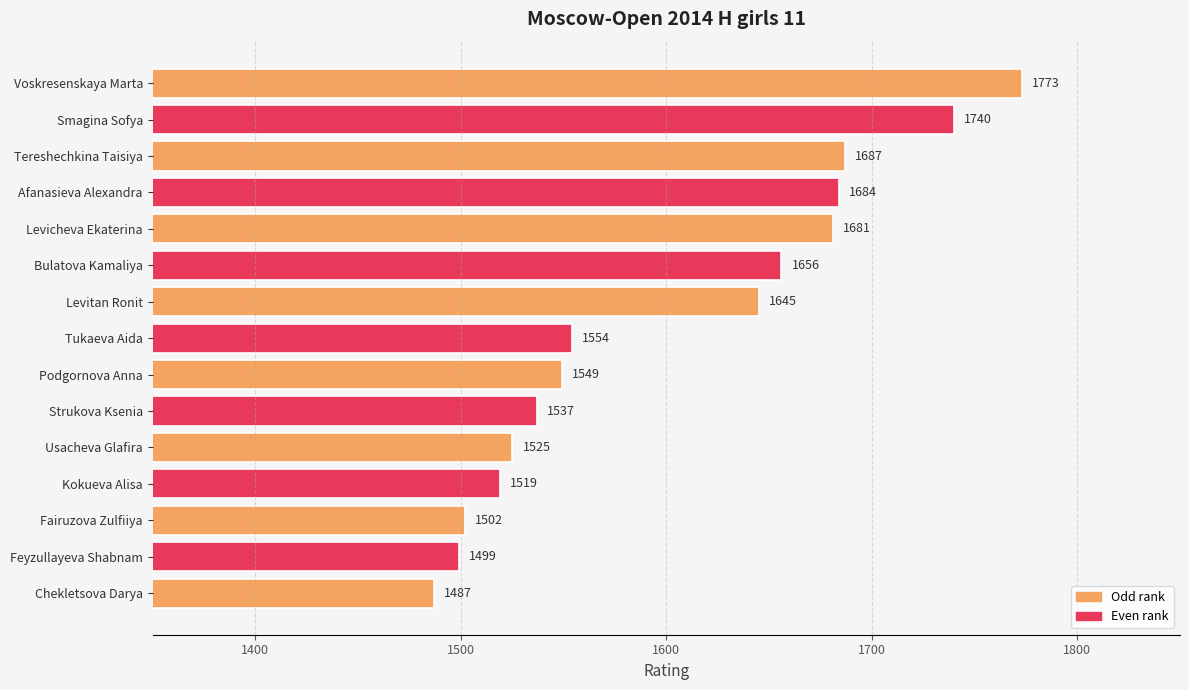

How many categories are shown in the chart?

15